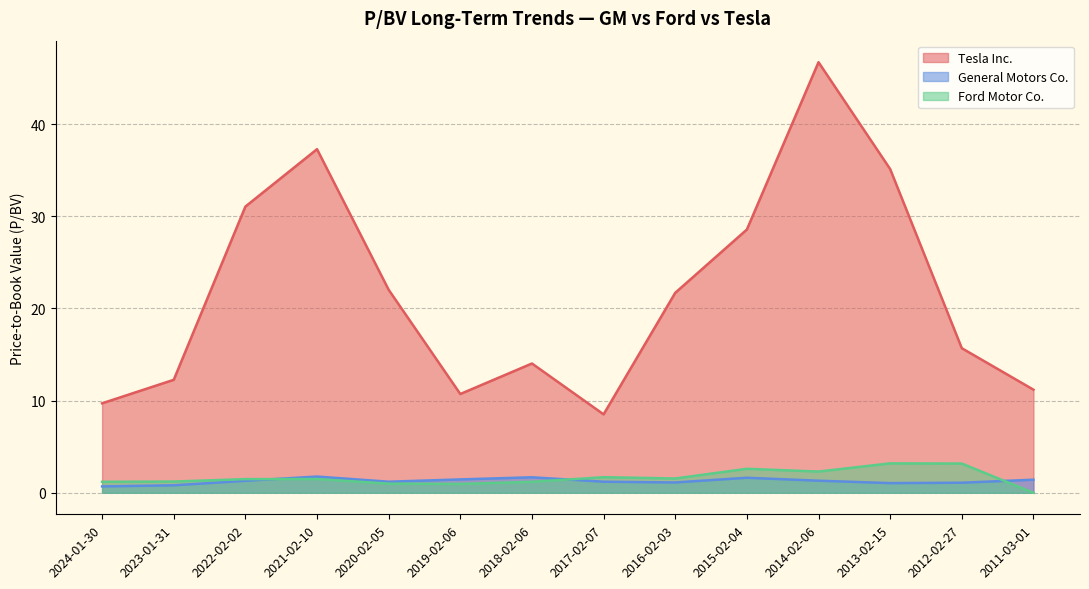

At how many categories does at least one series exceed 25?

5